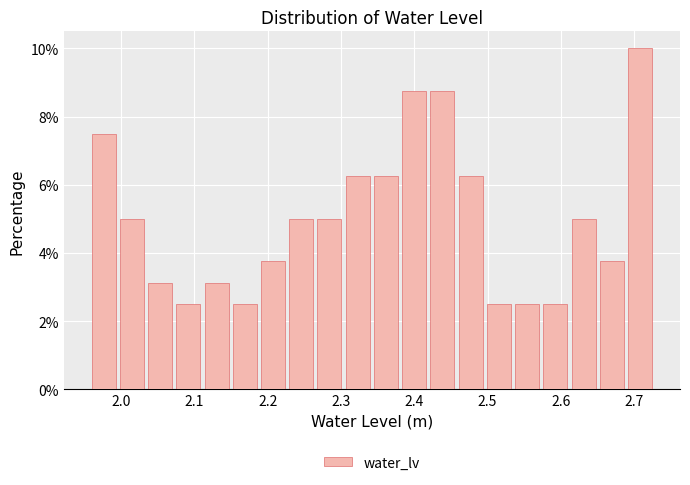

Around what value on the x-axis is the tallest bar? Give the approximate position of its centre, as read against the axis.

2.71